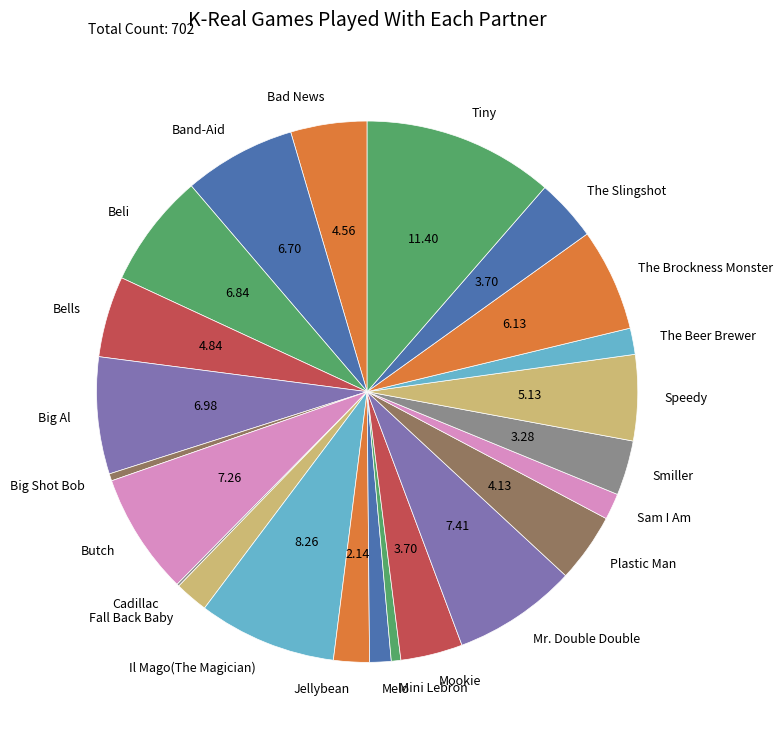

Between Bells and Butch, which is larger?

Butch